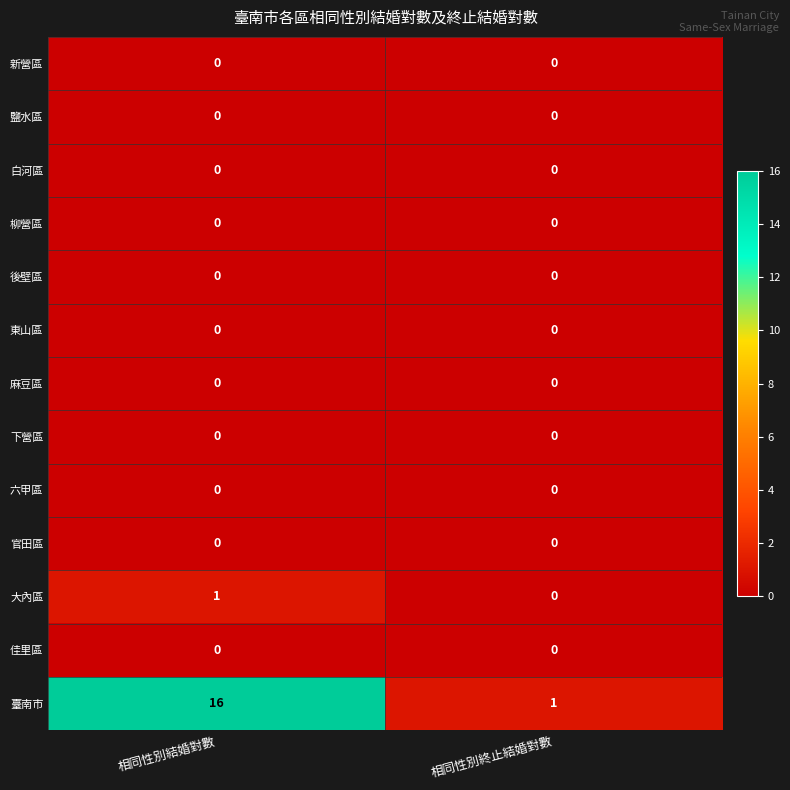

Reading right to left, extract all data points from this chart.

新營區: 0	0
鹽水區: 0	0
白河區: 0	0
柳營區: 0	0
後壁區: 0	0
東山區: 0	0
麻豆區: 0	0
下營區: 0	0
六甲區: 0	0
官田區: 0	0
大內區: 0	1
佳里區: 0	0
臺南市: 1	16